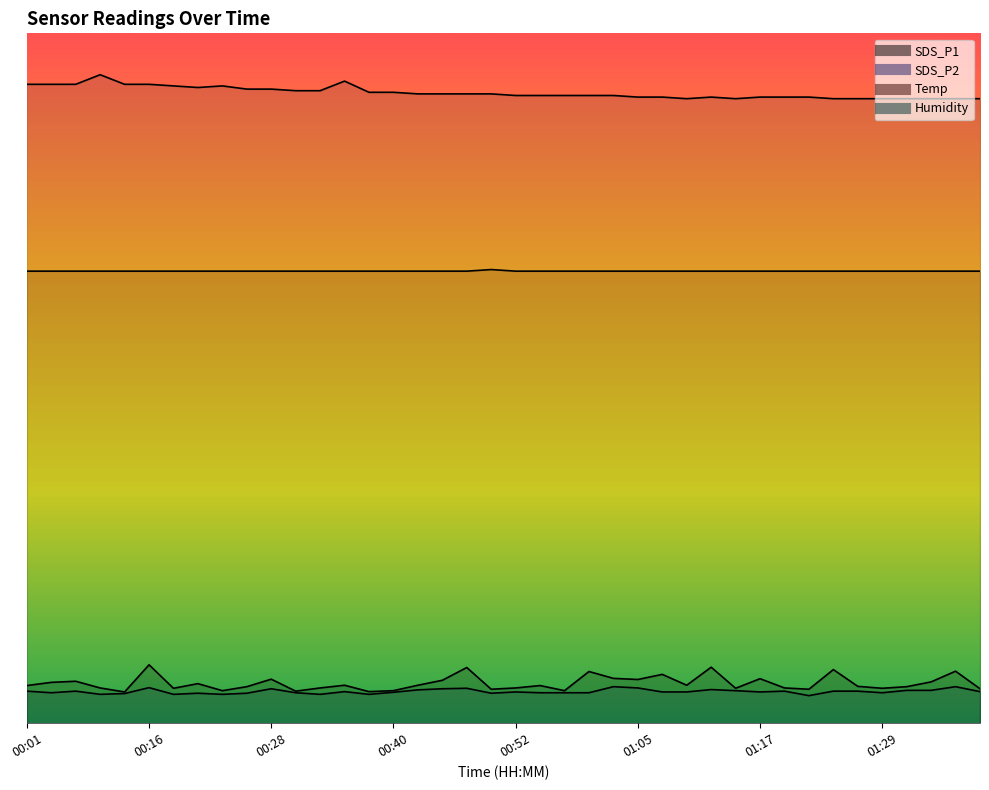

How many interior local peaks does the Humidity series have?

4